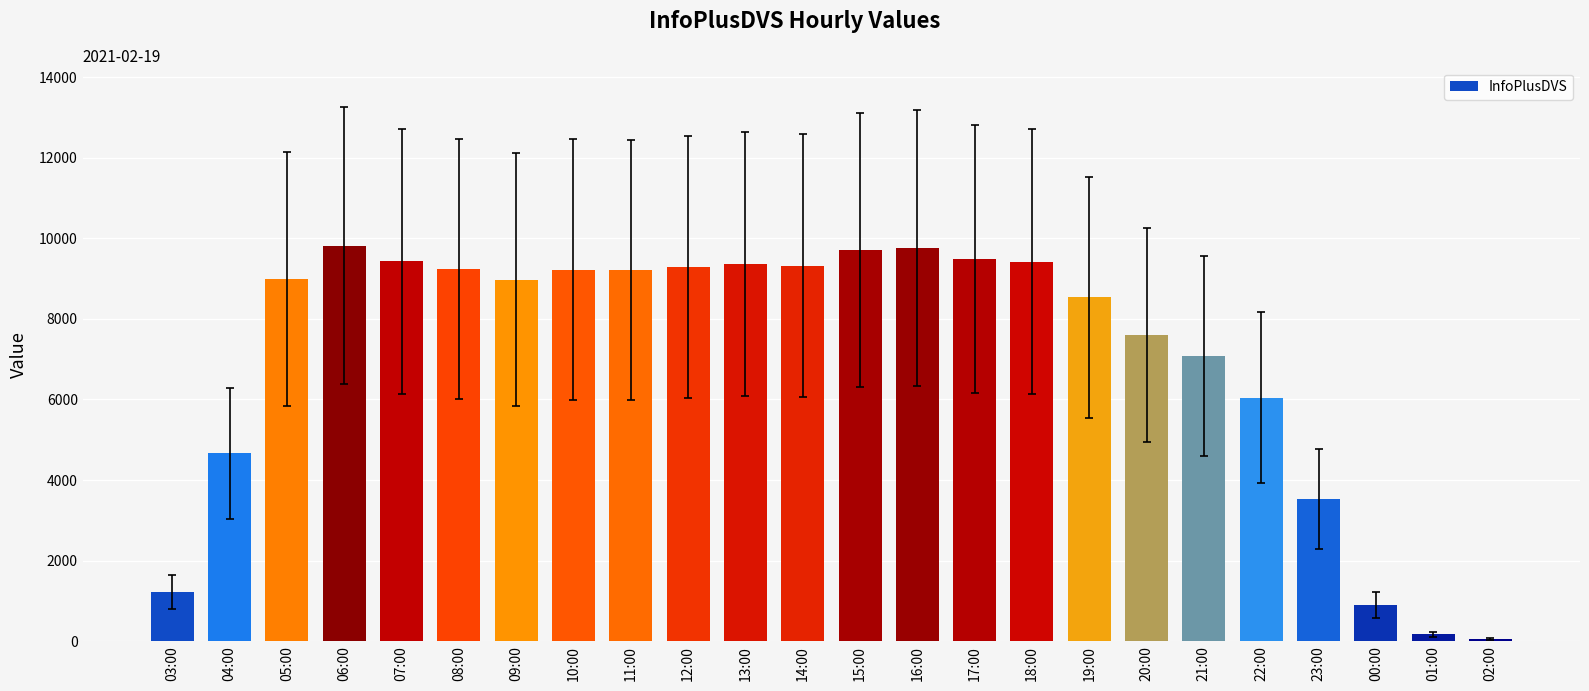

What is the sum of all values?

171066